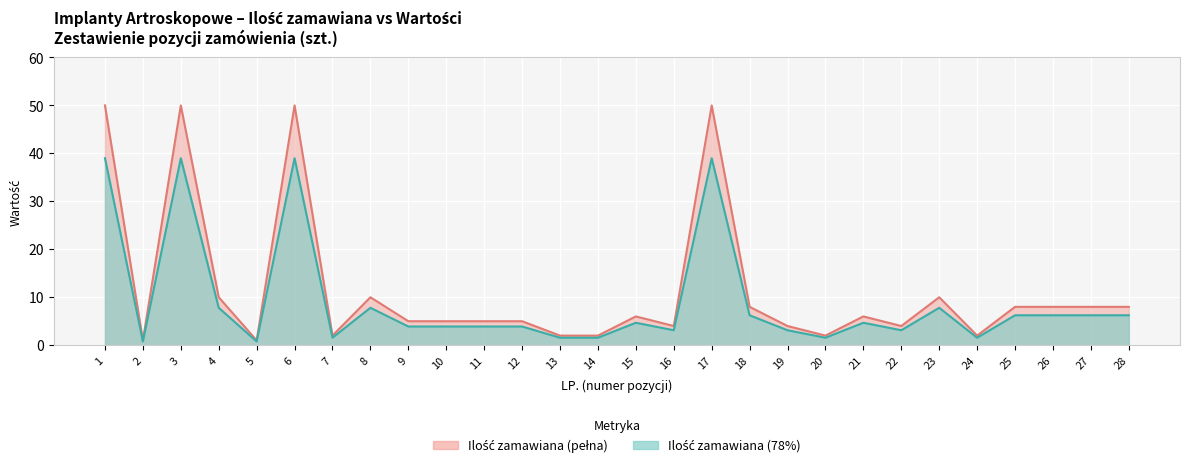

True or false: Linia górna and Linia dolna (78%) intersect in this chart.

False